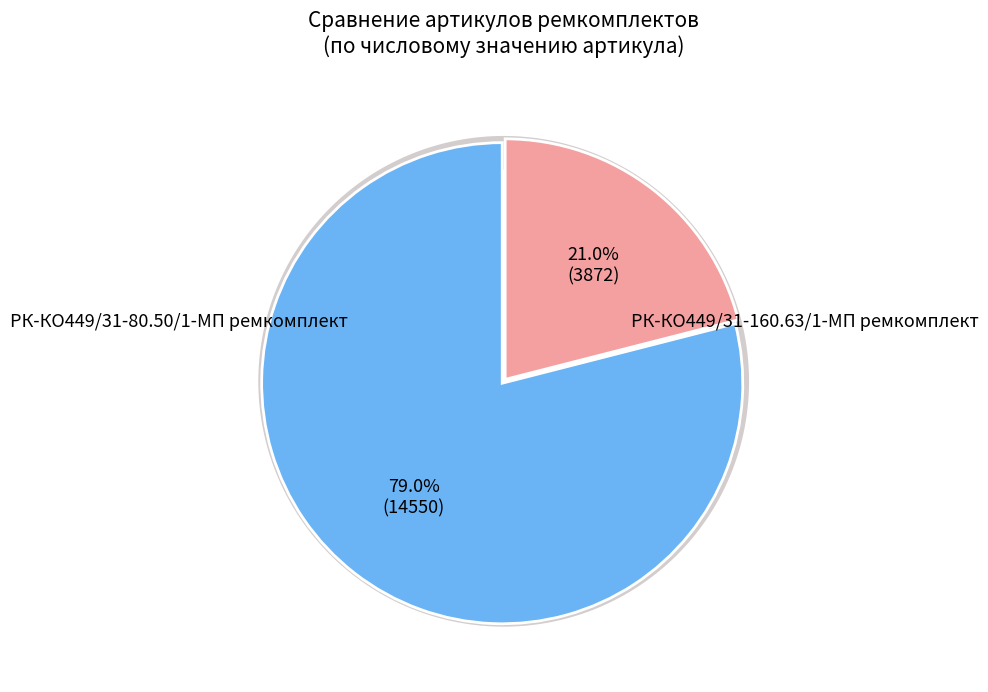

To the nearest percent, what is the combined percentage of РК-КО449/31-80.50/1-МП ремкомплект and РК-КО449/31-160.63/1-МП ремкомплект?

100%